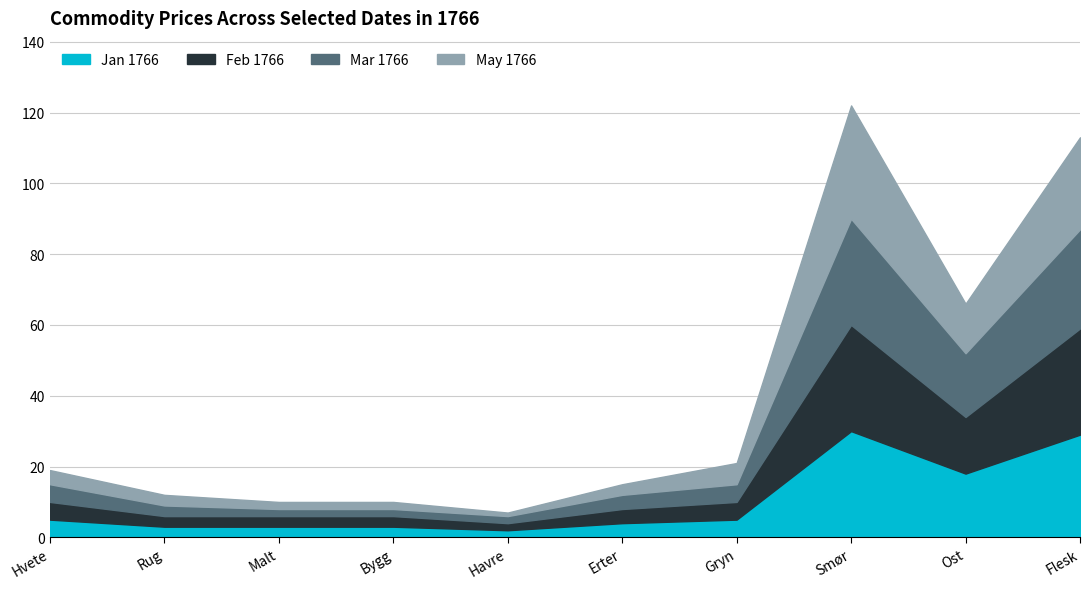

How many distinct data groups are displayed?

4